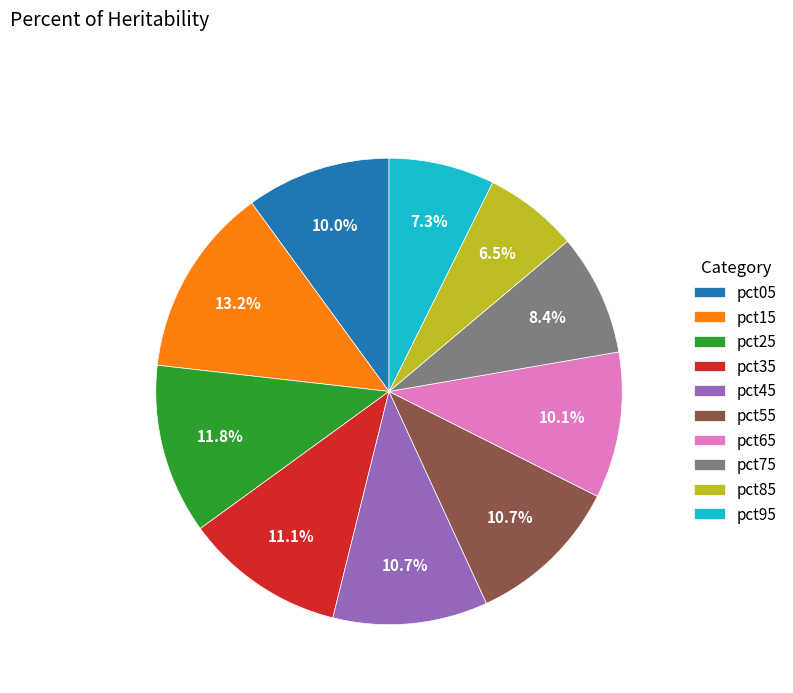

Is the sum of pct75 and pct05 greater than half?

No